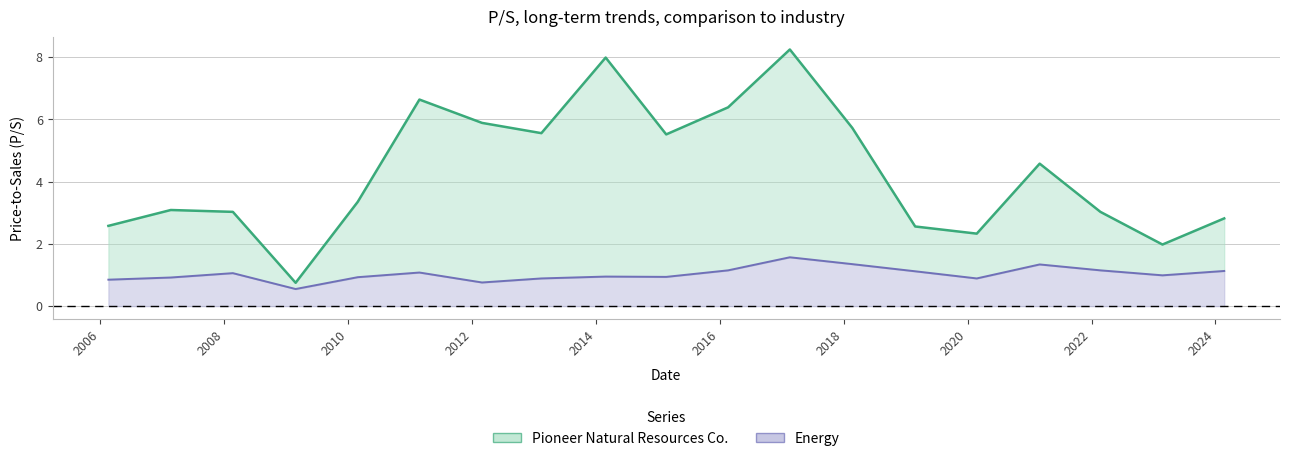

True or false: Pioneer Natural Resources Co. and Energy intersect in this chart.

False